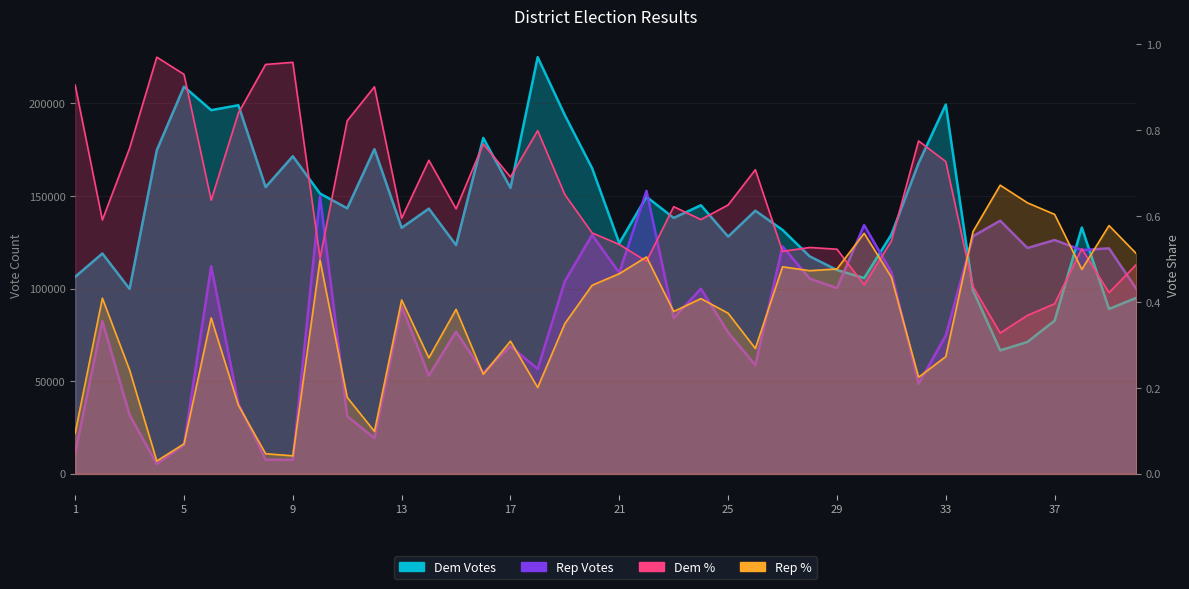

Where is the first local minimum for Dem Votes?

3